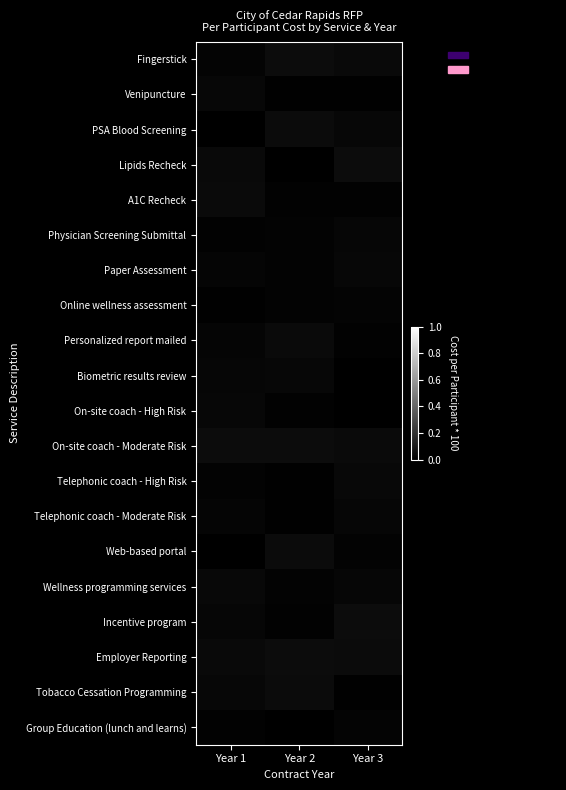

At Year 1, list the series in order from largest to smallest.

On-site coach - Moderate Risk, A1C Recheck, Employer Reporting, Lipids Recheck, Wellness programming services, On-site coach - High Risk, Venipuncture, Tobacco Cessation Programming, Incentive program, Biometric results review, Personalized report mailed, Telephonic coach - Moderate Risk, Paper Assessment, Fingerstick, Telephonic coach - High Risk, Group Education (lunch and learns), Physician Screening Submittal, Online wellness assessment, PSA Blood Screening, Web-based portal